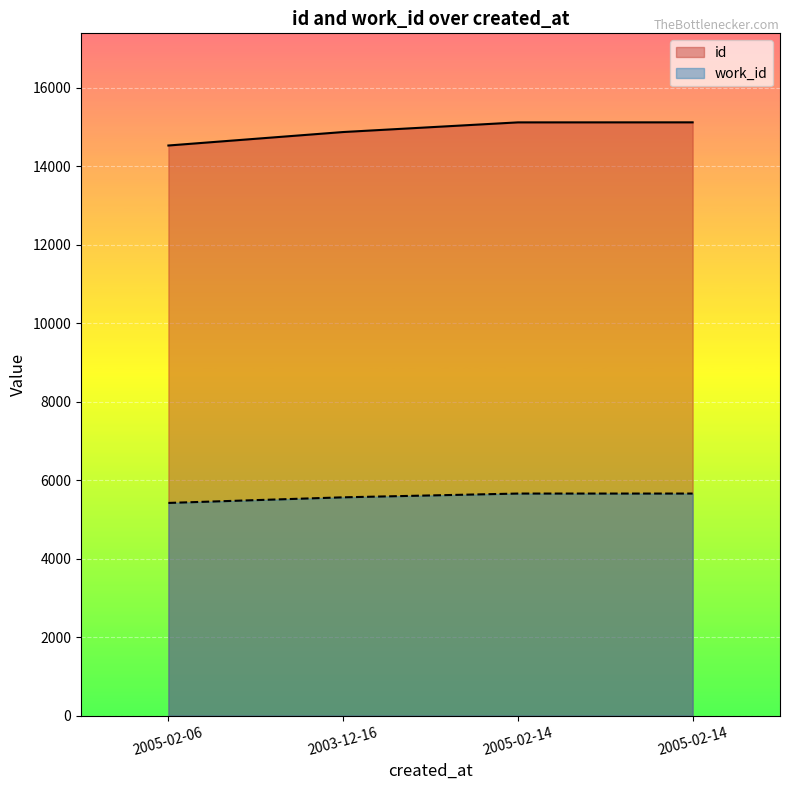

The work_id series shows 5658 at 2005-02-14. True or false?

True